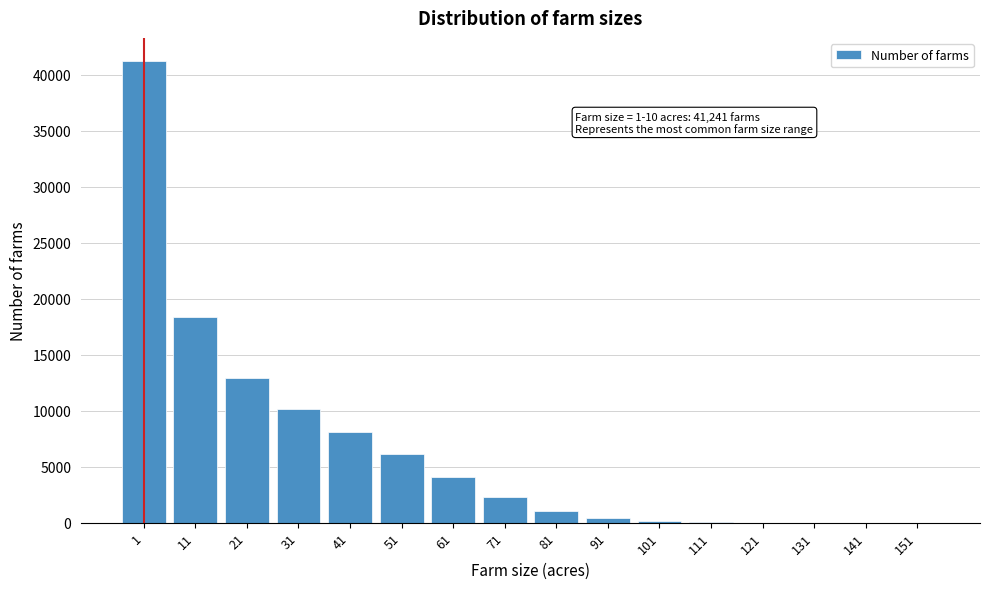

What is the sum of all values?

104944